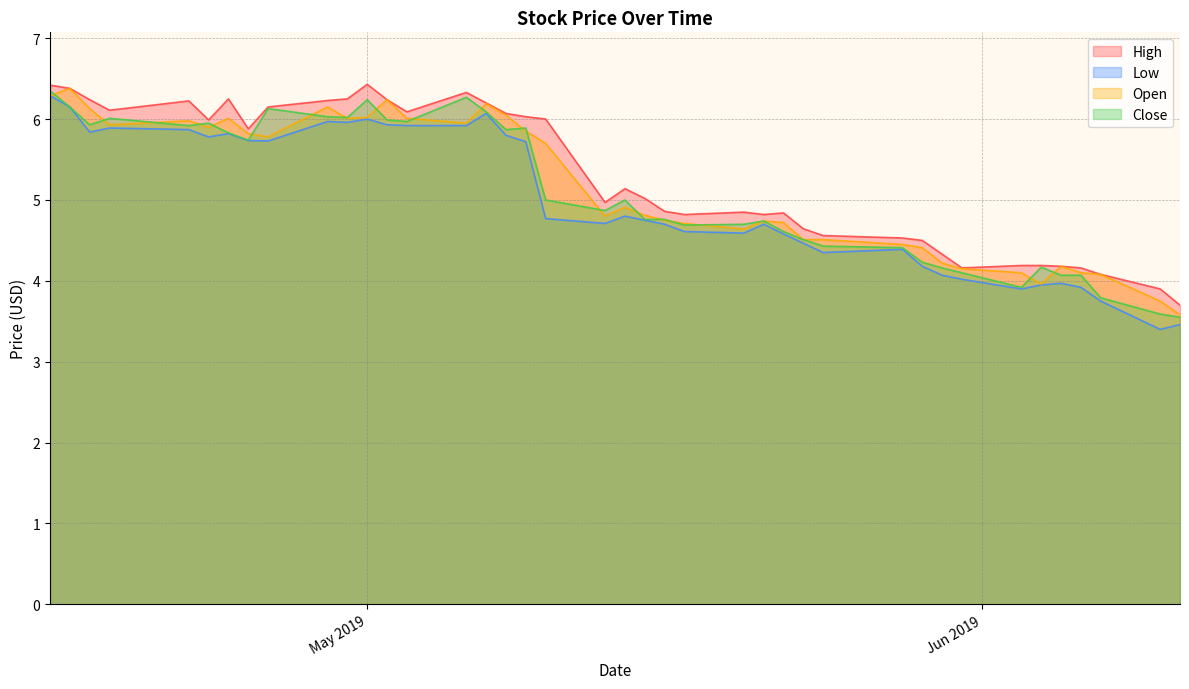

Between 2019-04-24 and 2019-04-30, which is larger?

2019-04-24